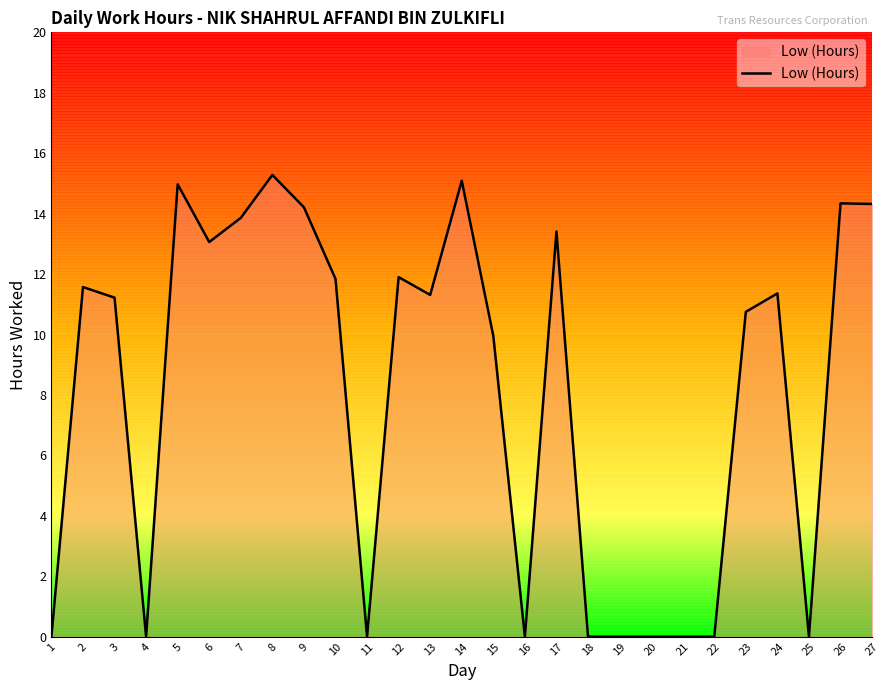

What is the sum of the values at 24 and 16?

11.4